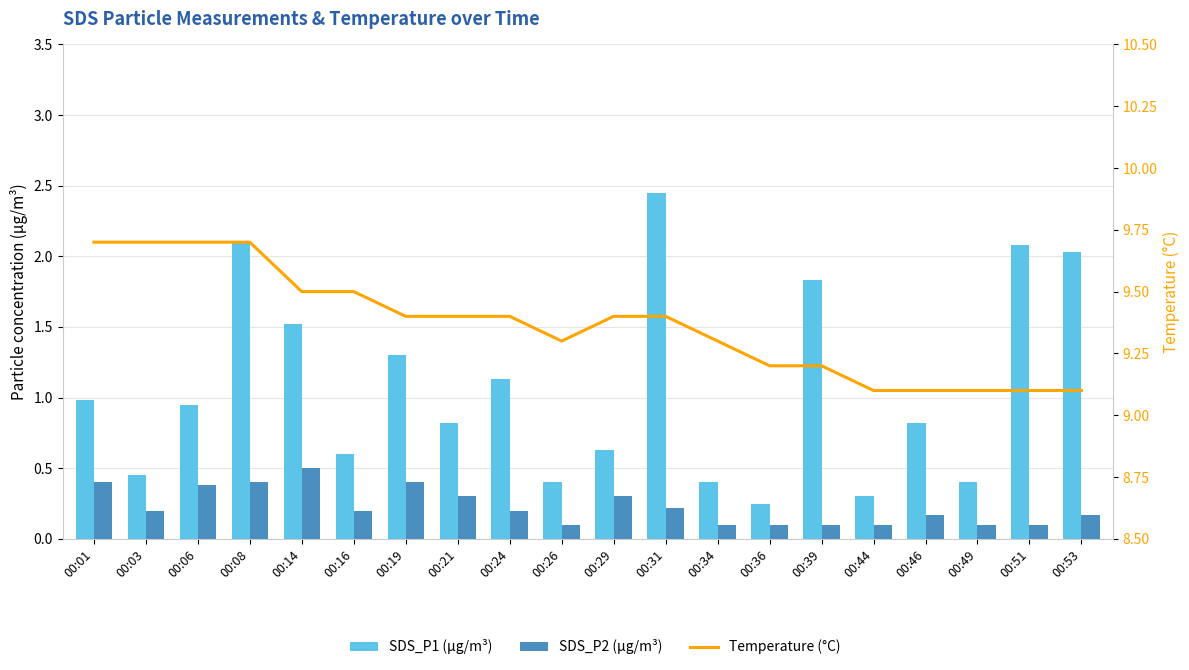

True or false: SDS_P2 (µg/m³) has a value of 0.1 at 00:34.

True